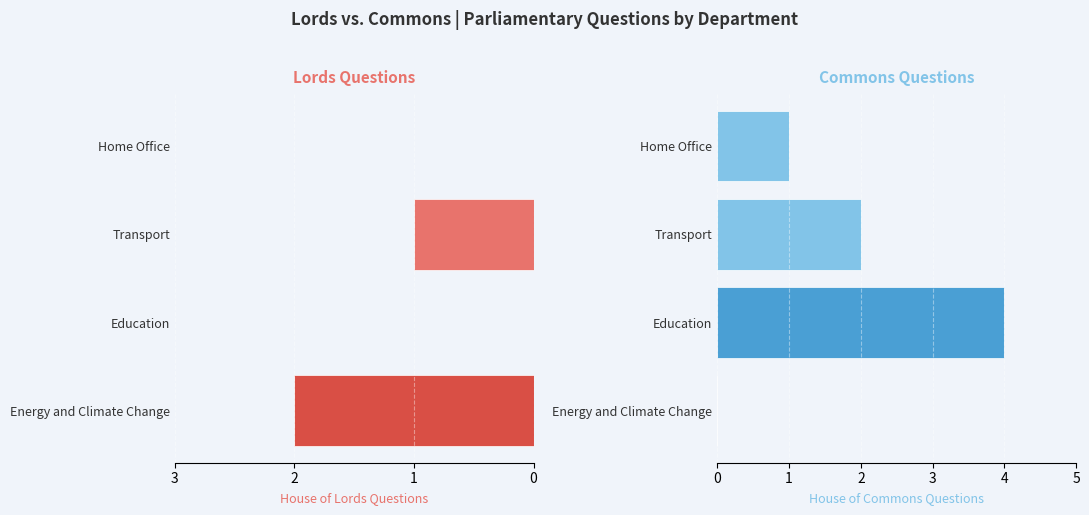

The House of Lords series shows 1 at Transport. True or false?

True